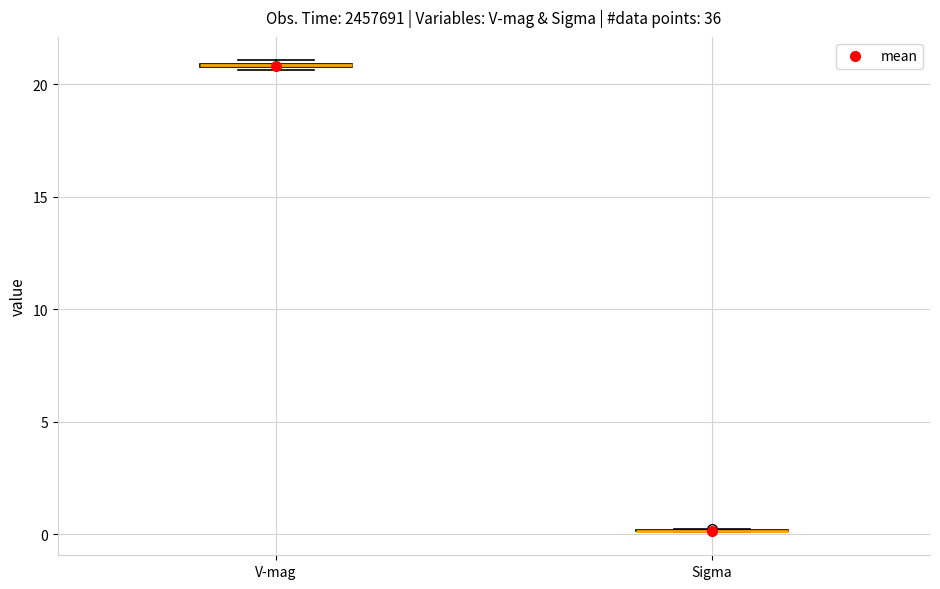

Where is the lower edge of the box for V-mag on the y-axis? The values are not printed on the chart, so give them approximately, as read against the axis.

20.5